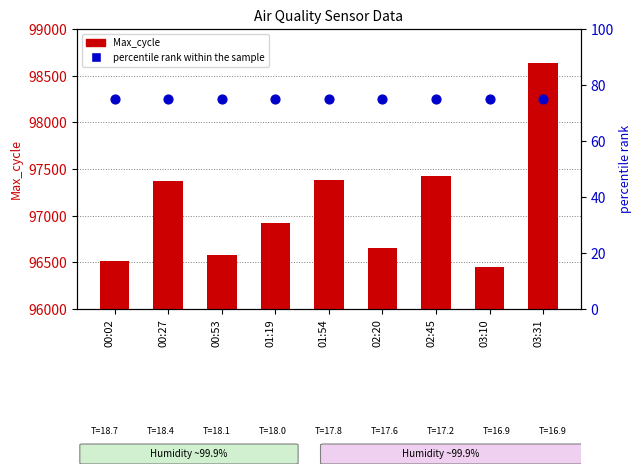

Which series has the largest Y range (max minus min)?

Max_cycle